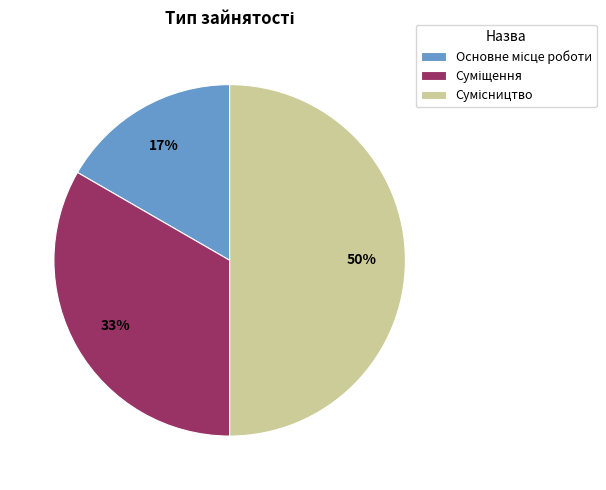

To the nearest percent, what is the difference between the largest and smallest slice percentages?

33%